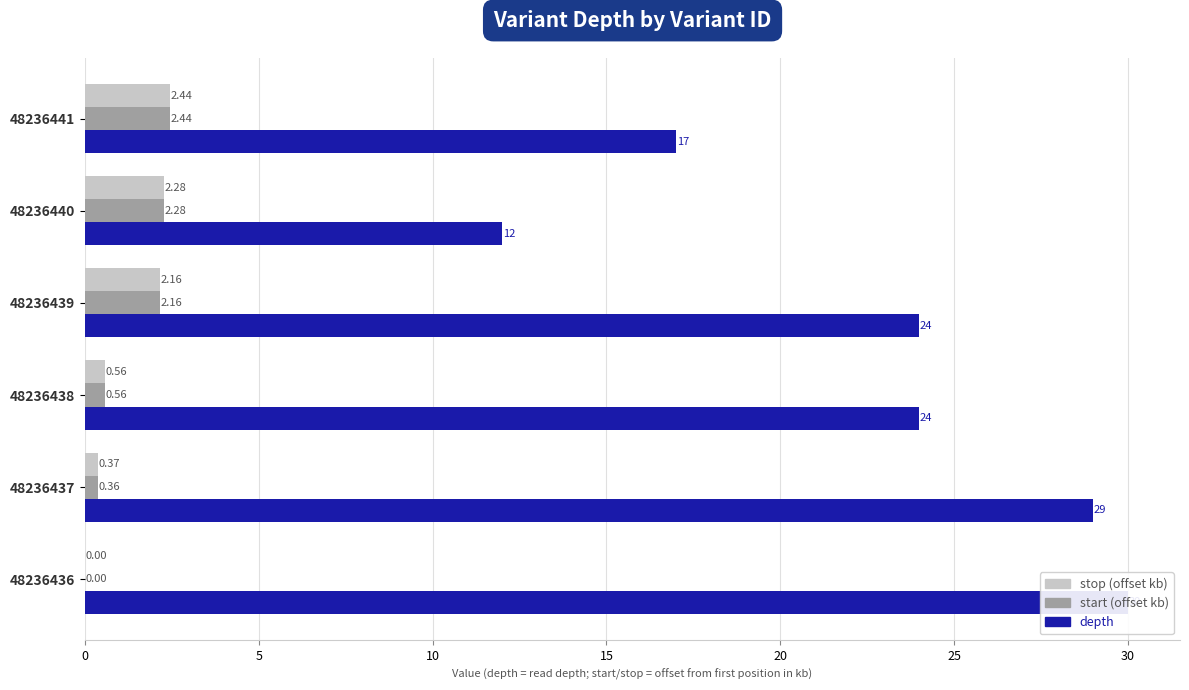

Which series has the widest spread of values?

depth